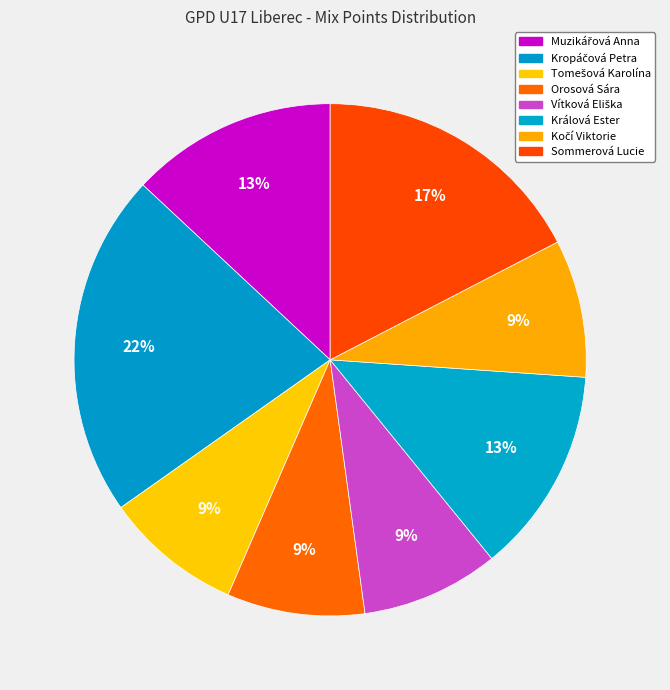

To the nearest percent, what is the difference between the Králová Ester and Sommerová Lucie slice percentages?

4%